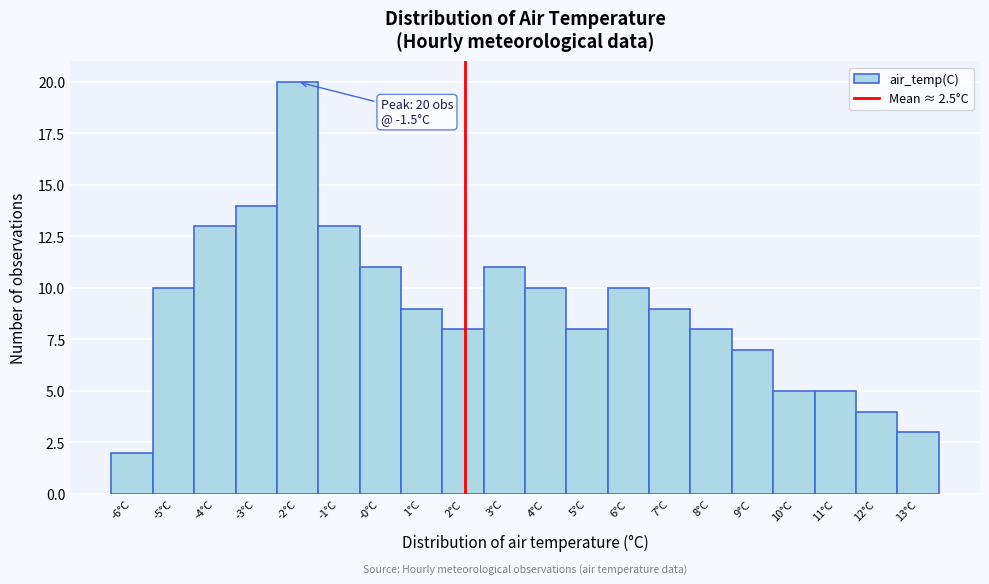

Reading left to right, list all the values displayed in this chart.

2	10	13	14	20	13	11	9	8	11	10	8	10	9	8	7	5	5	4	3